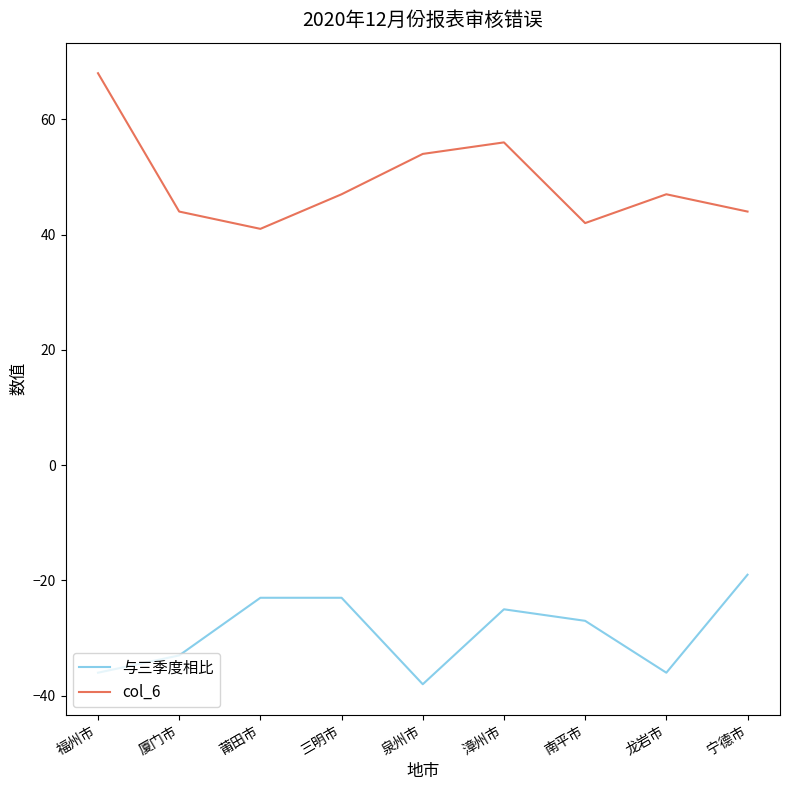

Read the col_6 value at 漳州市.

56